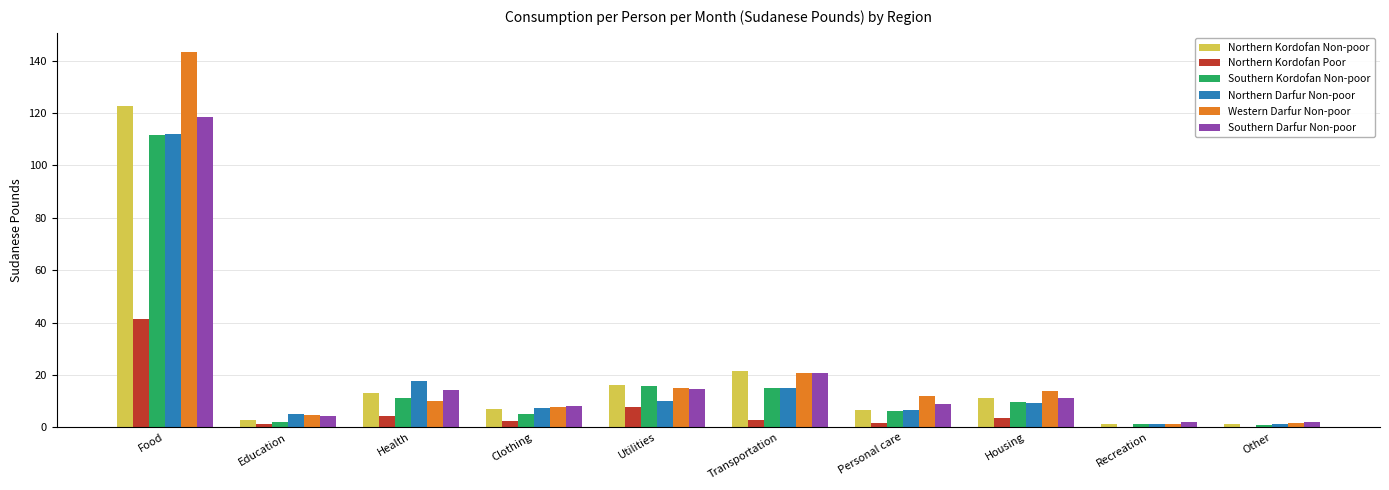

Is it true that Northern Kordofan Non-poor equals 18.3 at Housing?

False